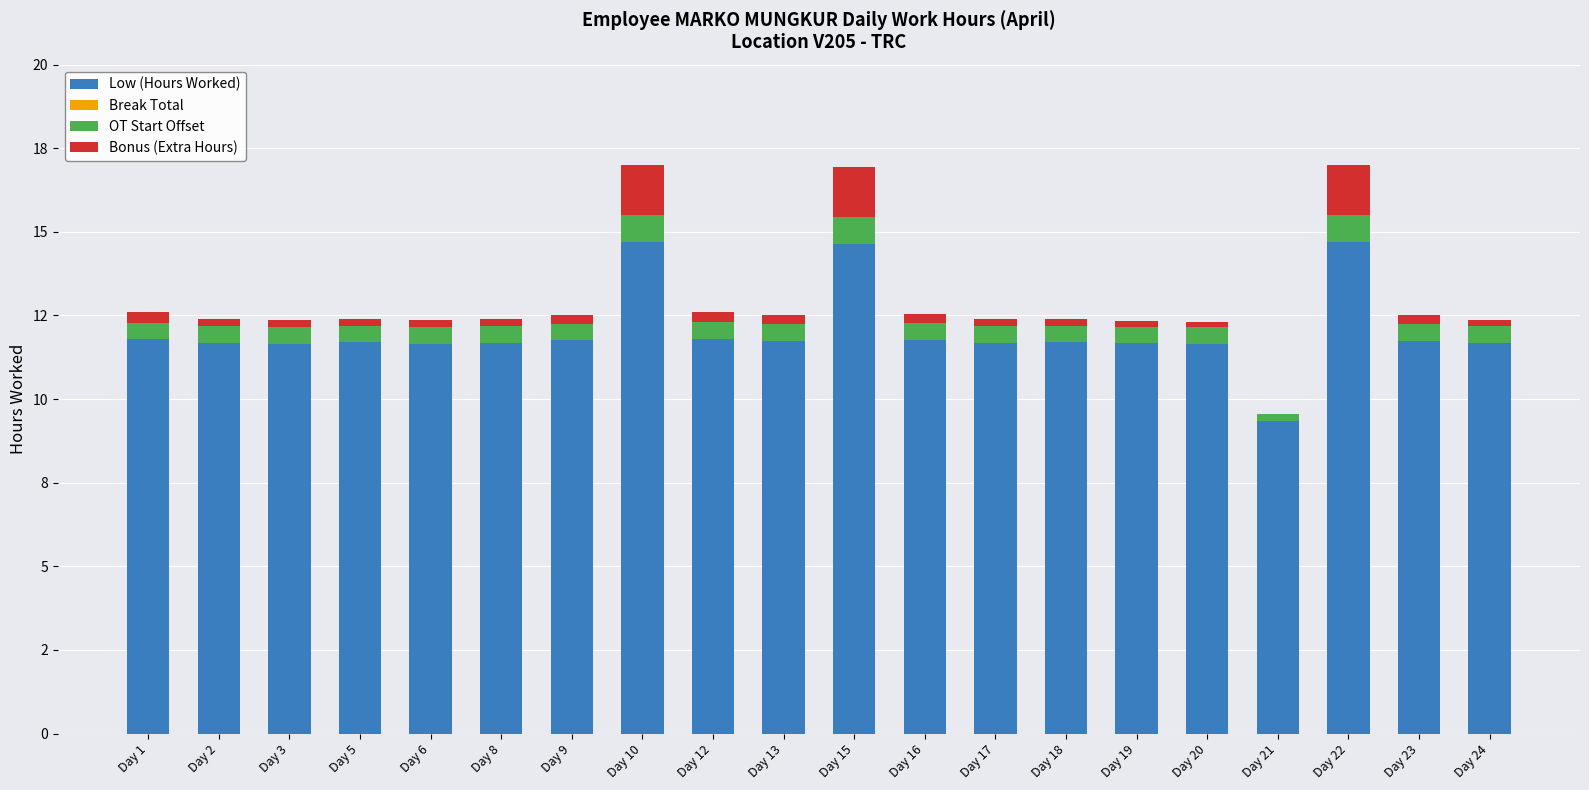

Are the bars grouped side by side (vs. stacked)?

No